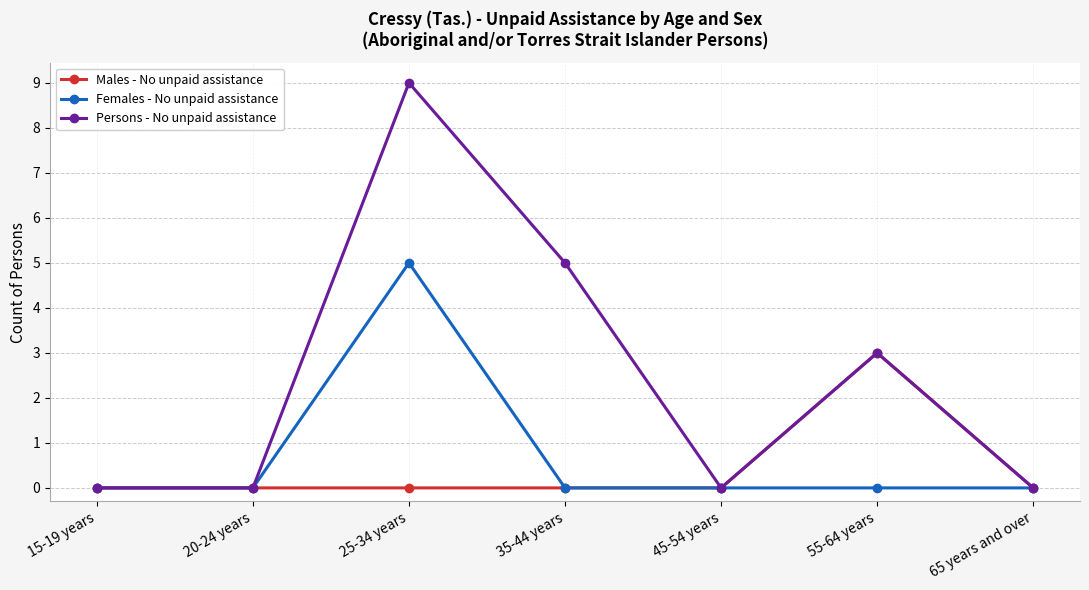

Is this an area chart (filled region under the line)?

No